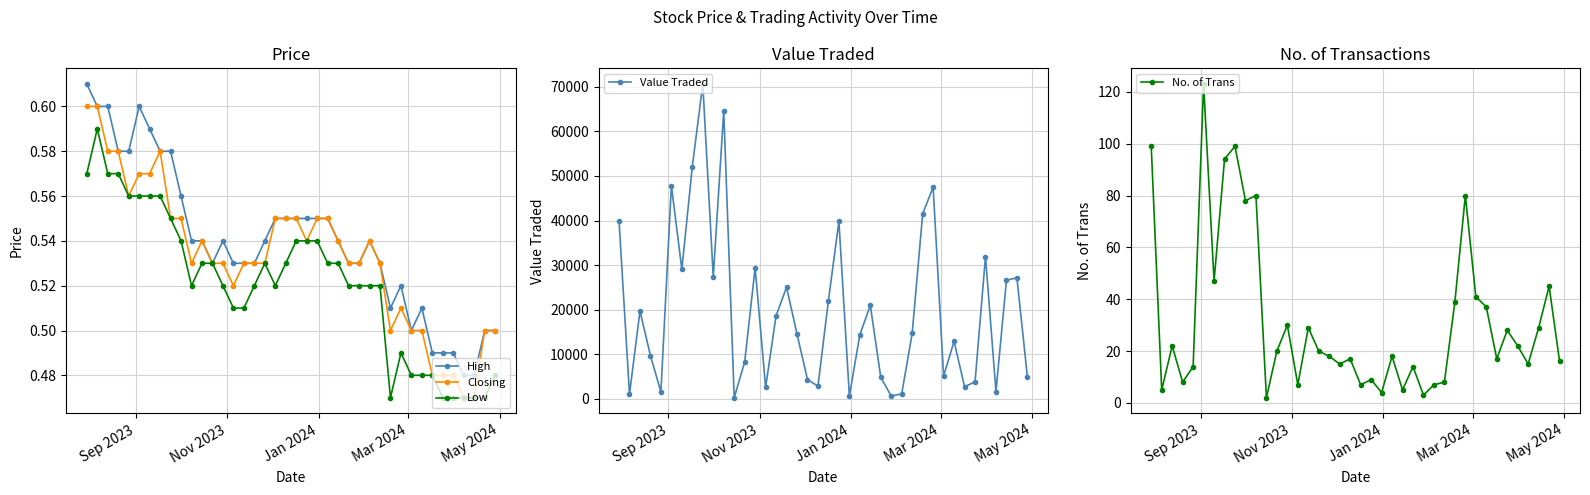

True or false: Low has more than 2 interior local peaks.

True